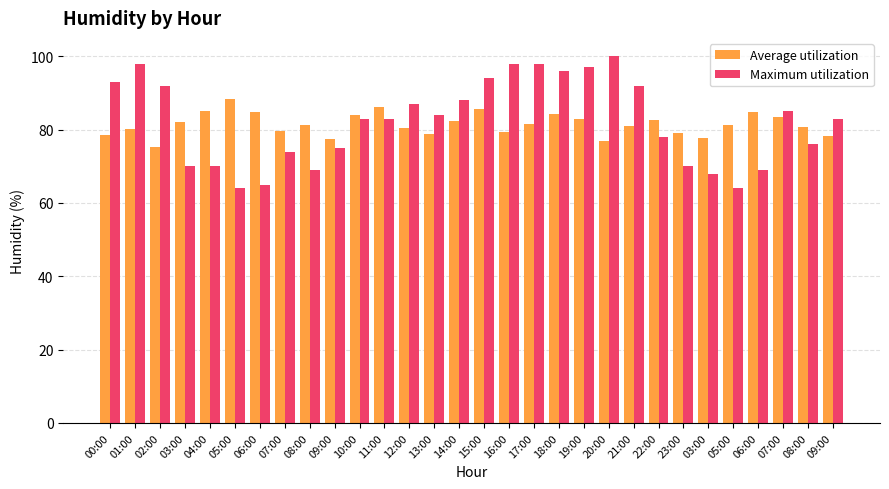

Which category has the highest value in the Average utilization series?

05:00